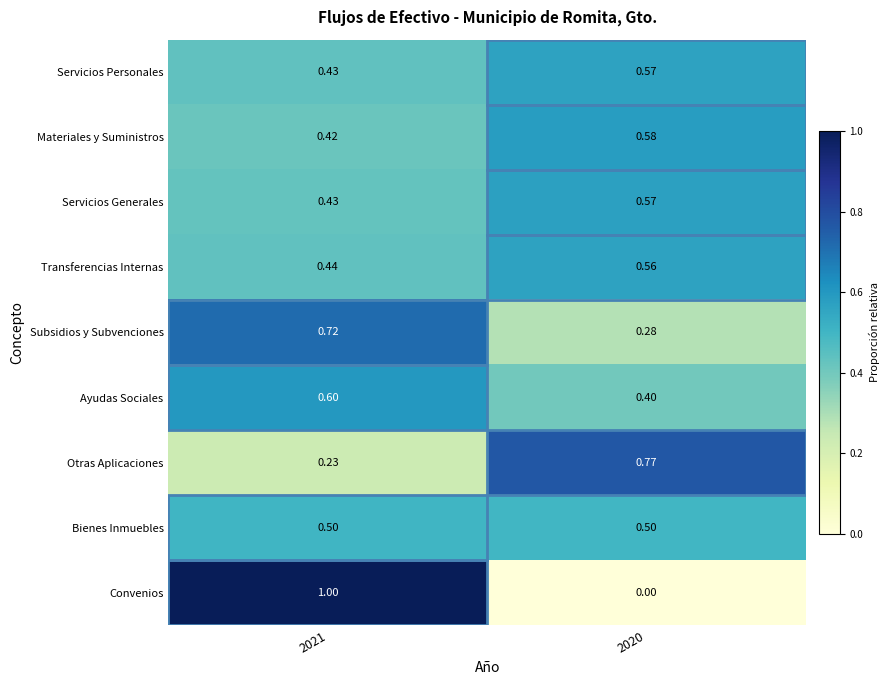

Between 2021 and 2020, which series saw the biggest shift?

Convenios